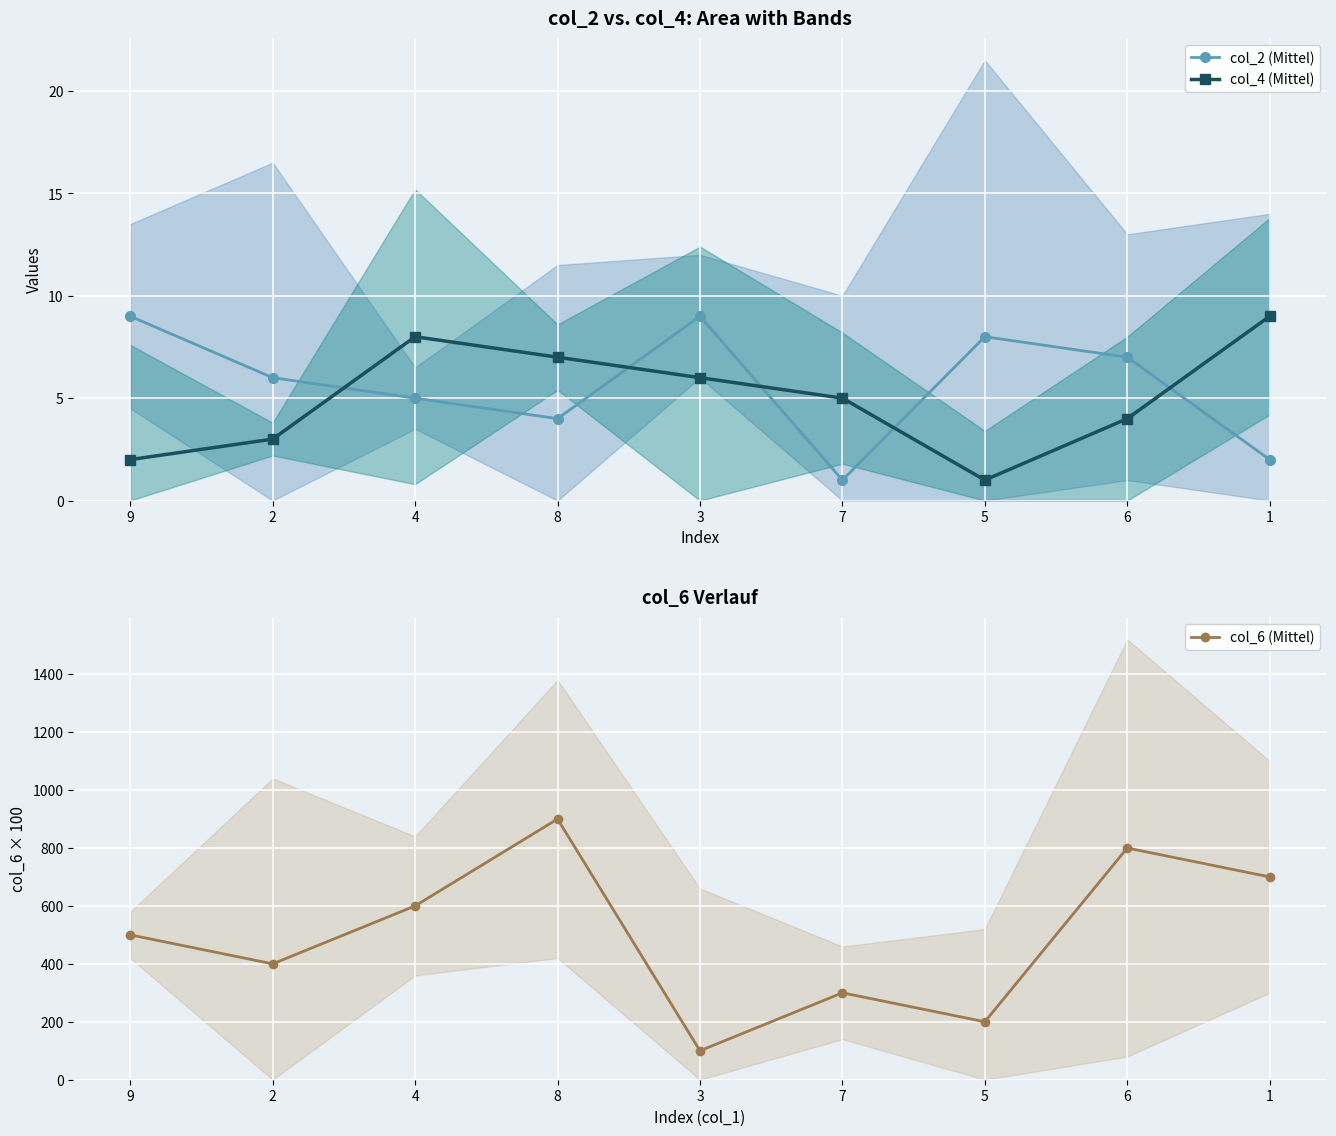

How many values in the col_6 (Mittel) series are below 500?

4